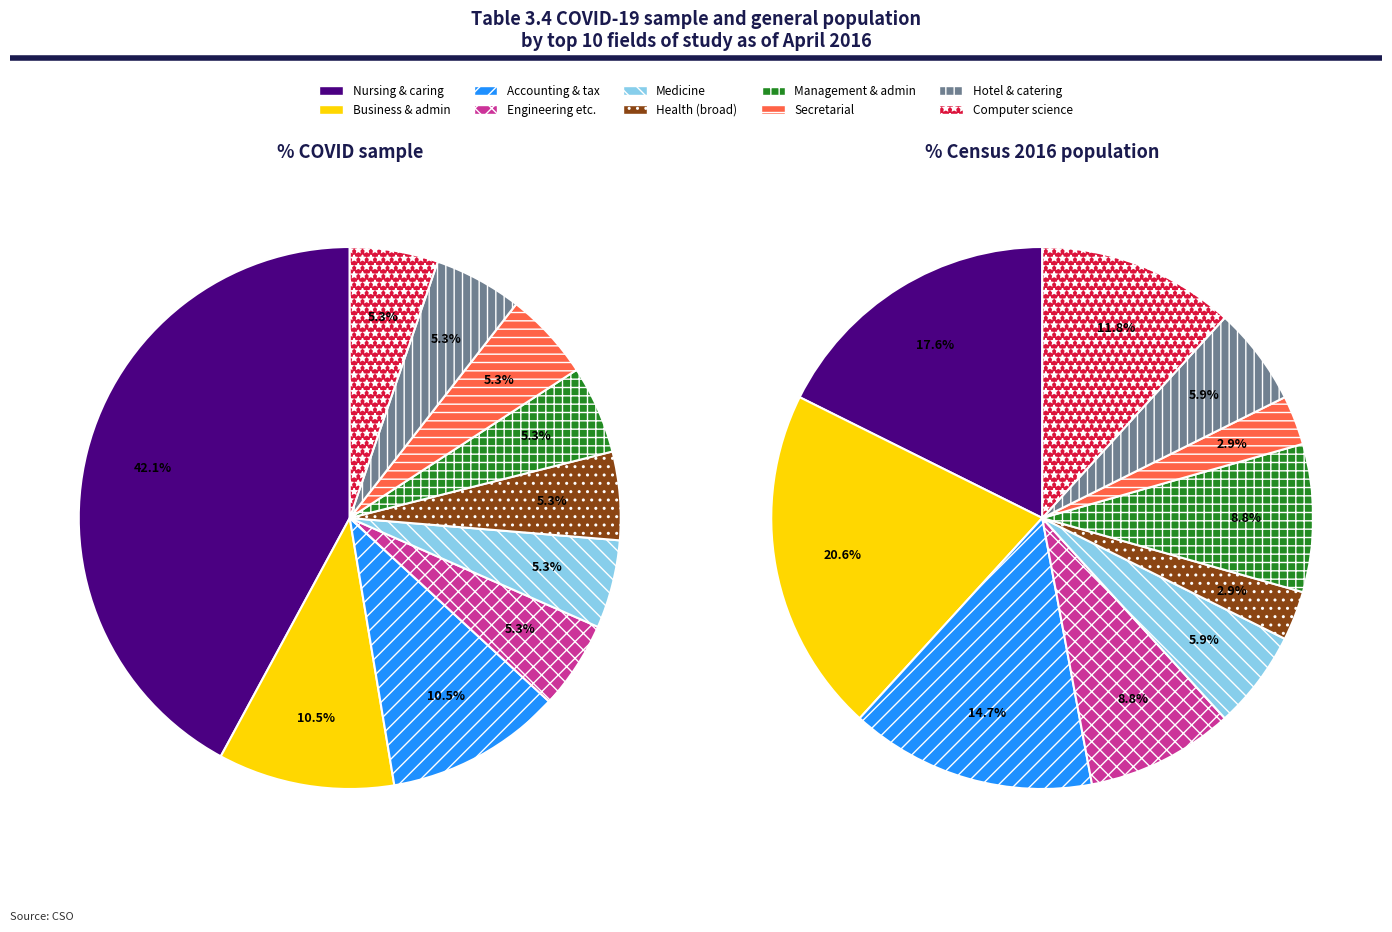

The Medicine slice represents 1% of the pie. True or false?

False